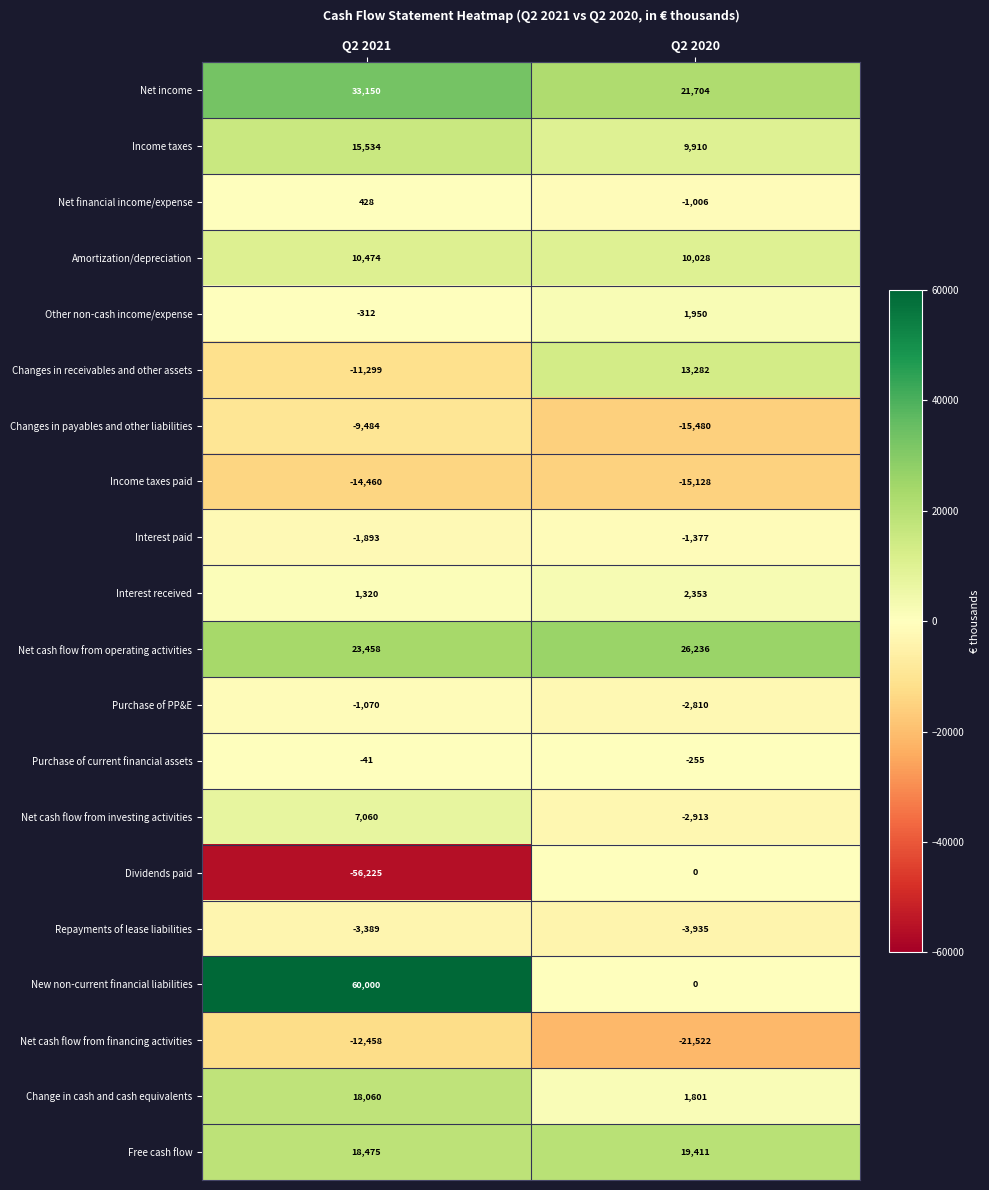

Rank the series by their maximum value, from lowest to highest.

Income taxes paid, Net cash flow from financing activities, Changes in payables and other liabilities, Repayments of lease liabilities, Interest paid, Purchase of PP&E, Purchase of current financial assets, Dividends paid, Net financial income/expense, Other non-cash income/expense, Interest received, Net cash flow from investing activities, Amortization/depreciation, Changes in receivables and other assets, Income taxes, Change in cash and cash equivalents, Free cash flow, Net cash flow from operating activities, Net income, New non-current financial liabilities